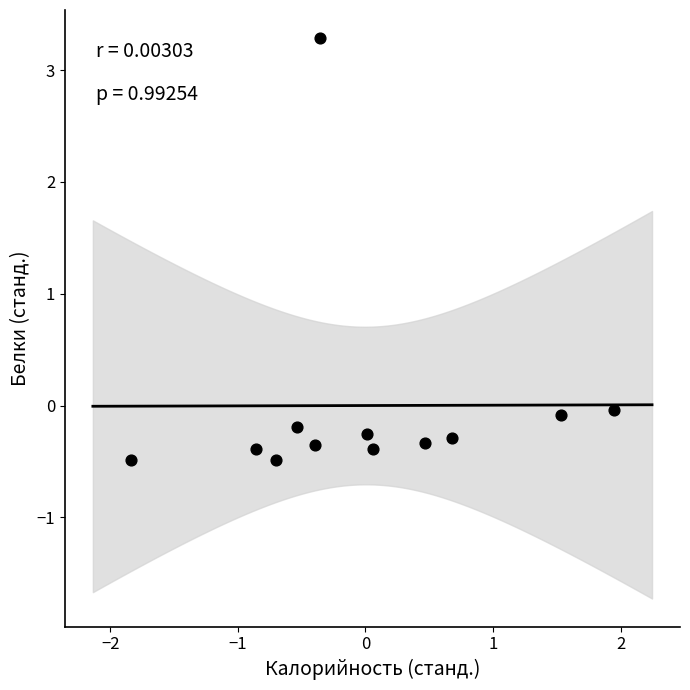

What is the range of Y values (max minus min)?

3.8